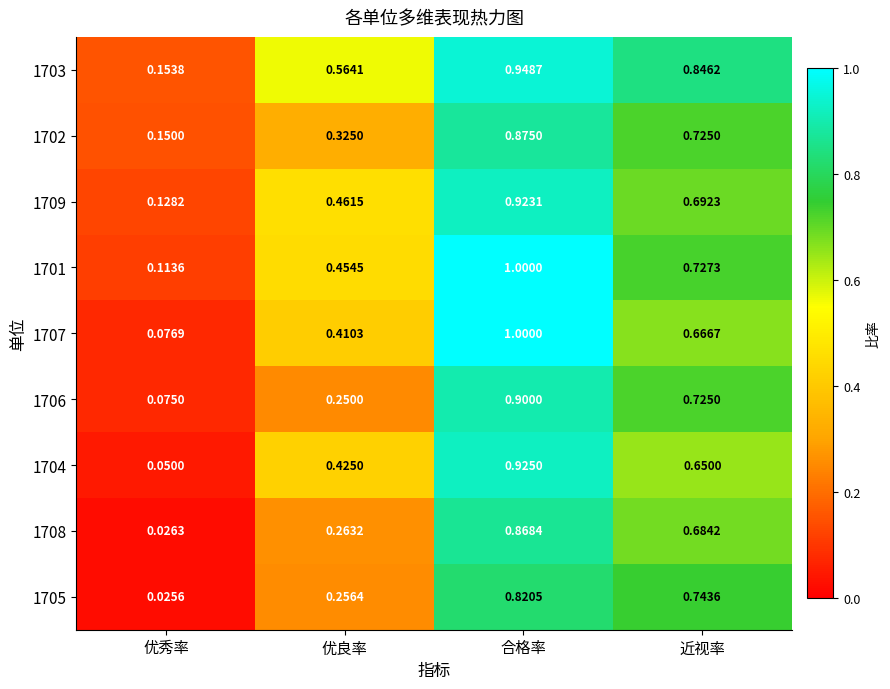

Rank the categories by 1706 value from lowest to highest.

优秀率, 优良率, 近视率, 合格率